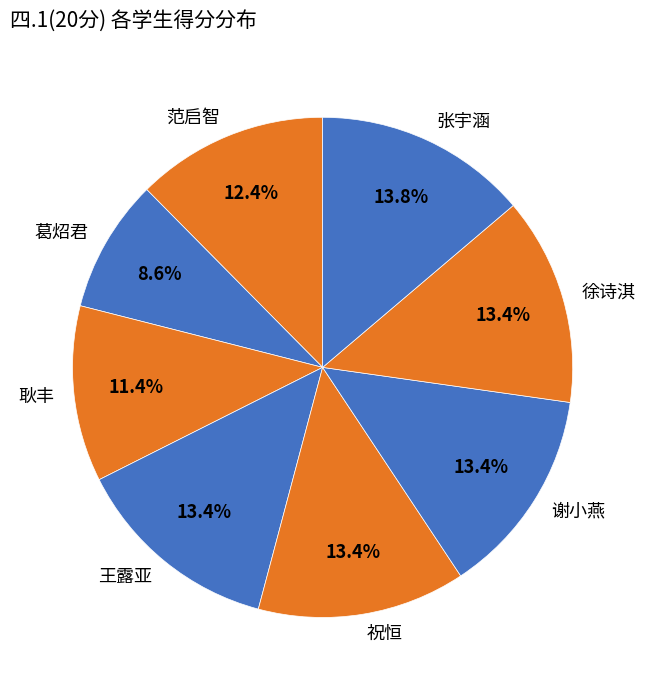

To the nearest percent, what is the difference between the largest and smallest slice percentages?

5%